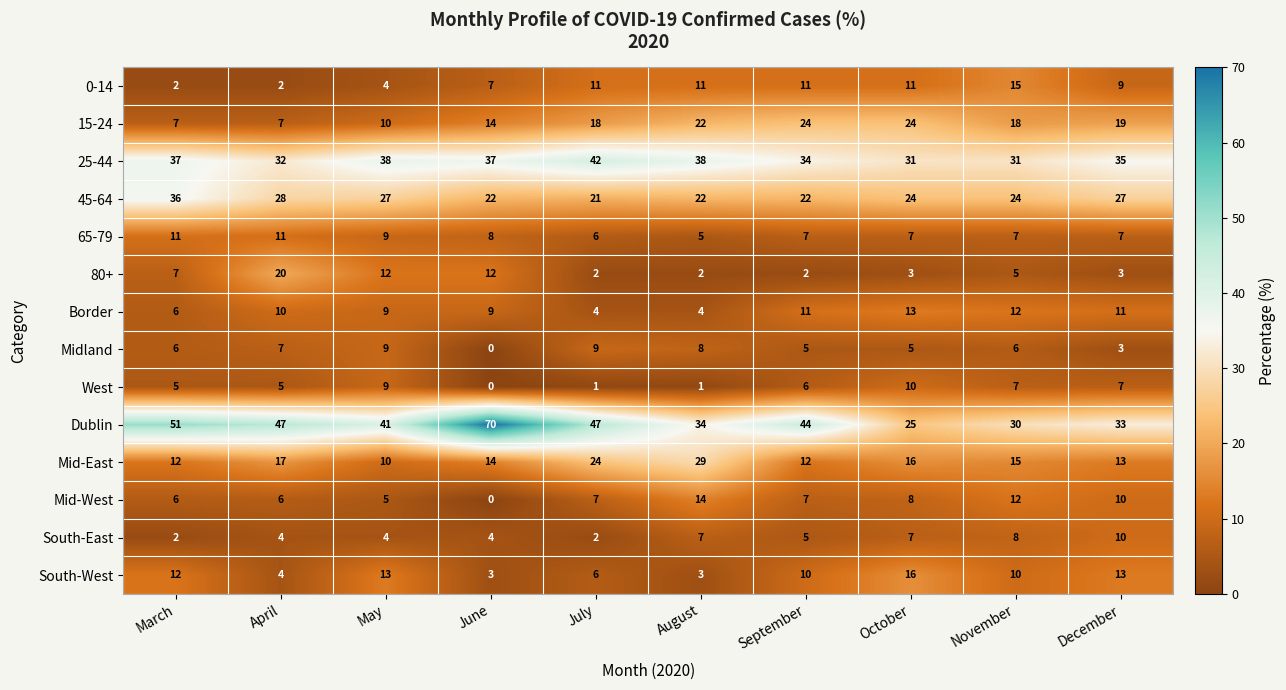

Is the value of 80+ at June greater than the value of Mid-East at July?

No